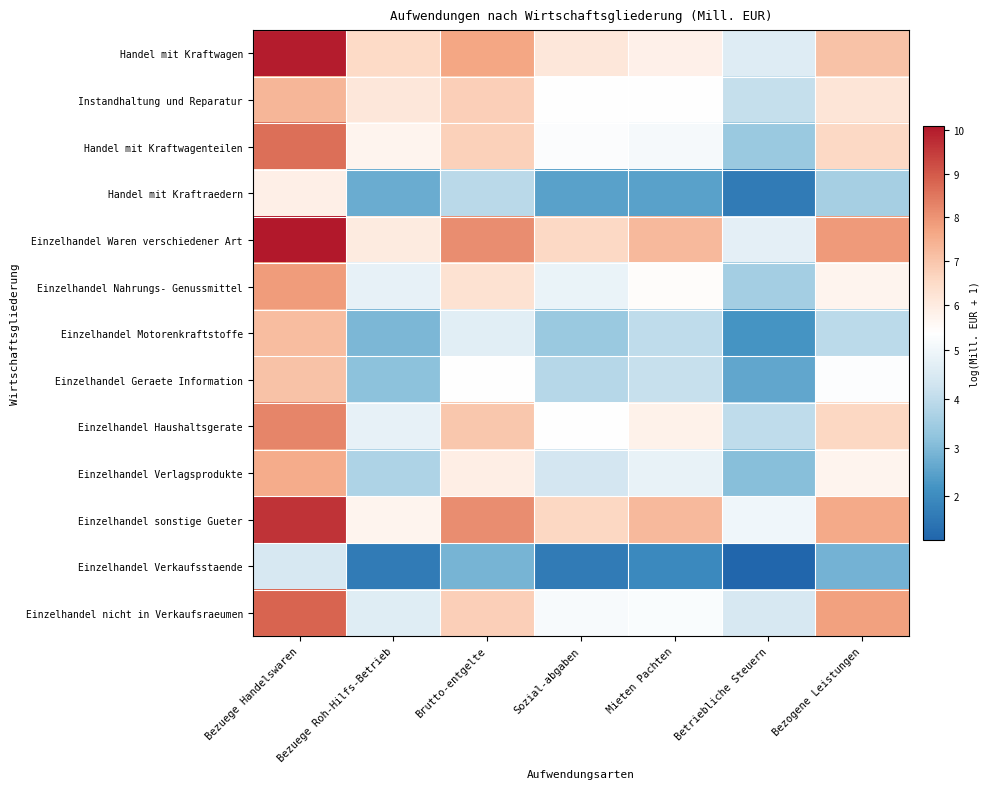

Which series has the largest total across all categories?

Einzelhandel Waren verschiedener Art